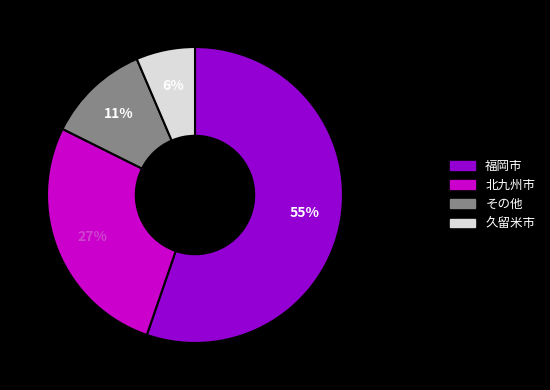

Between 北九州市 and その他, which is larger?

北九州市